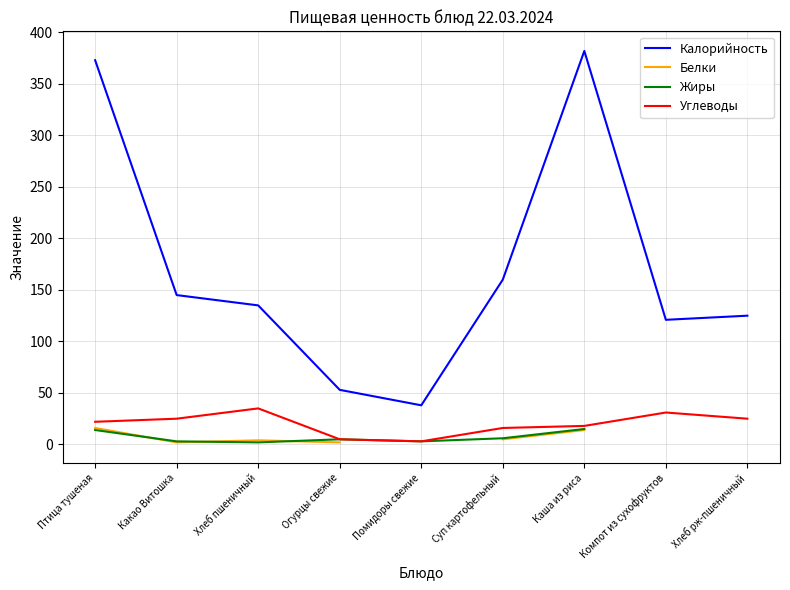

True or false: Углеводы and Жиры intersect in this chart.

False